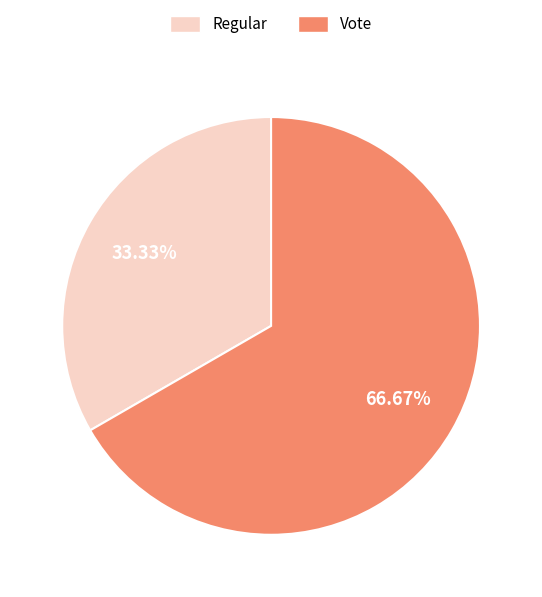

True or false: Vote accounts for 54% of the total.

False